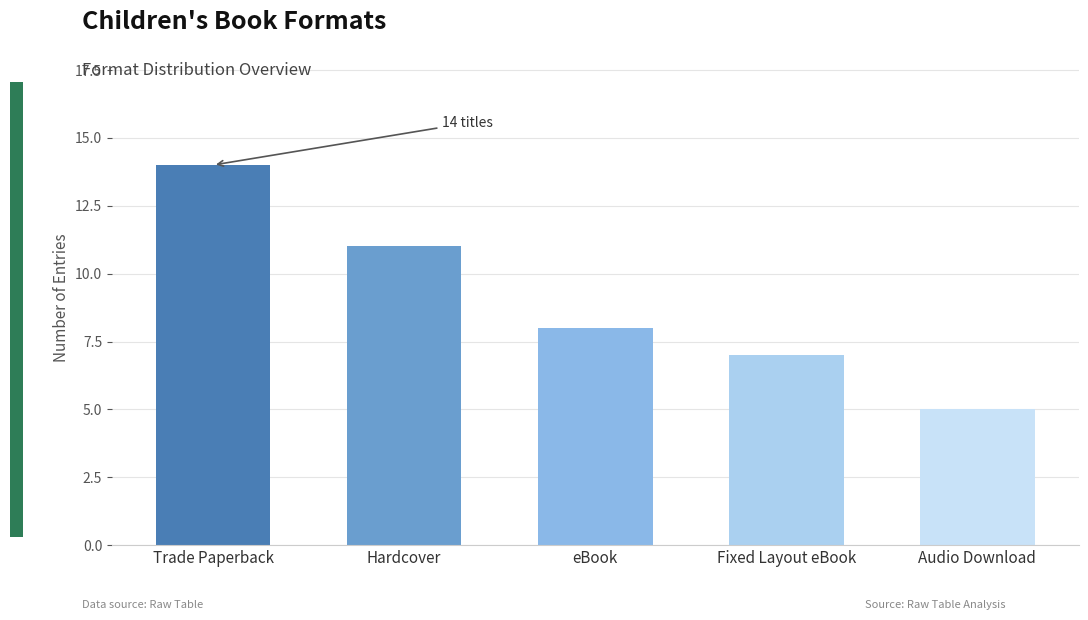

What is the difference between the maximum and minimum values?

9